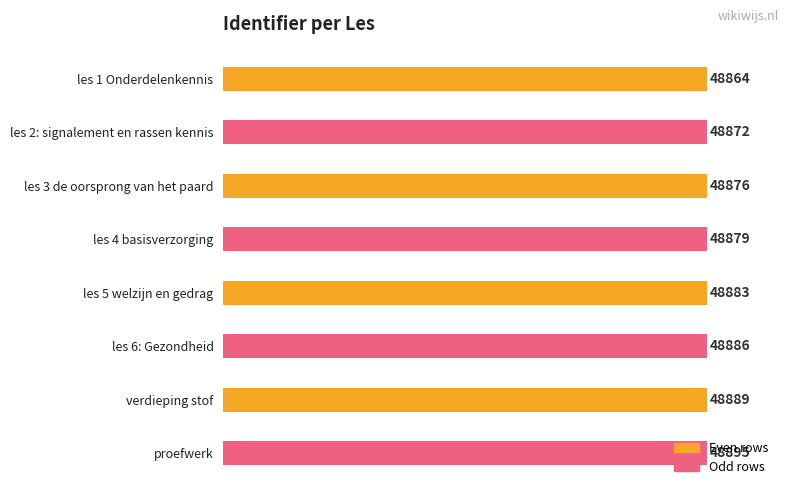

Does the chart contain any negative values?

No